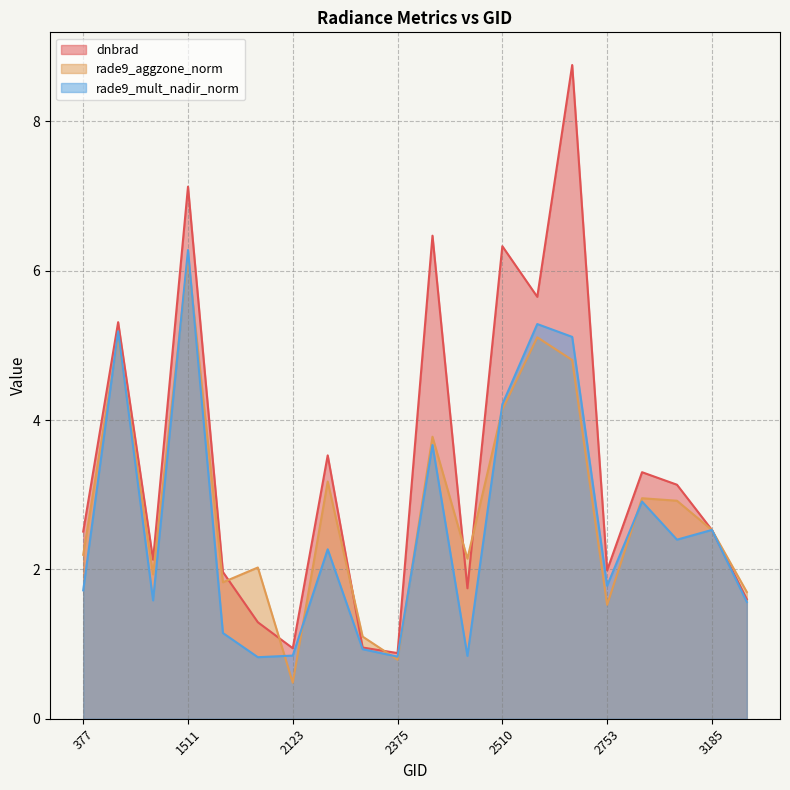

At which category does rade9_mult_nadir_norm reach its first local valley?

1115